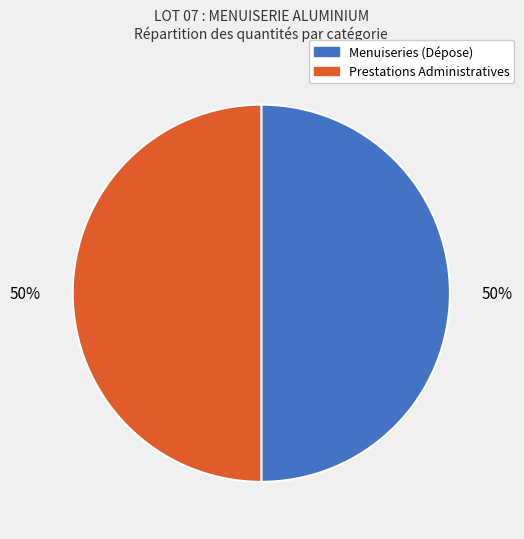

What percentage is the Menuiseries (Dépose) slice, to the nearest percent?

50%